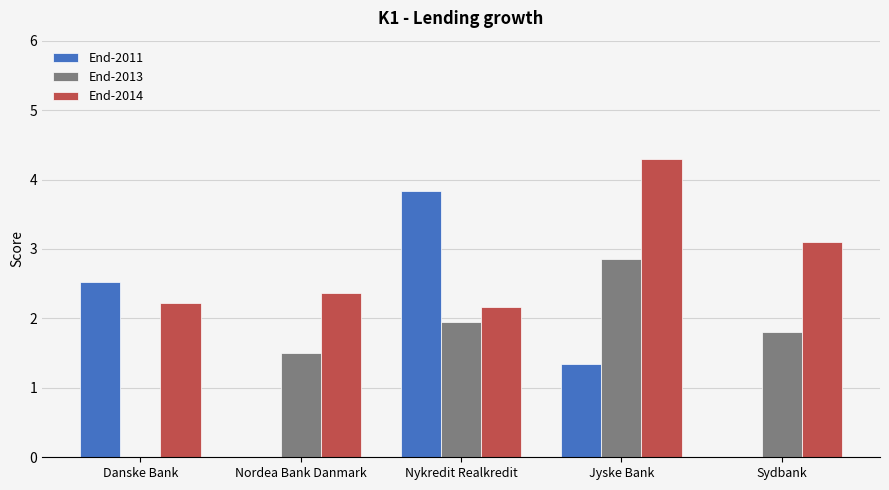

Which series has the largest total across all categories?

End-2014